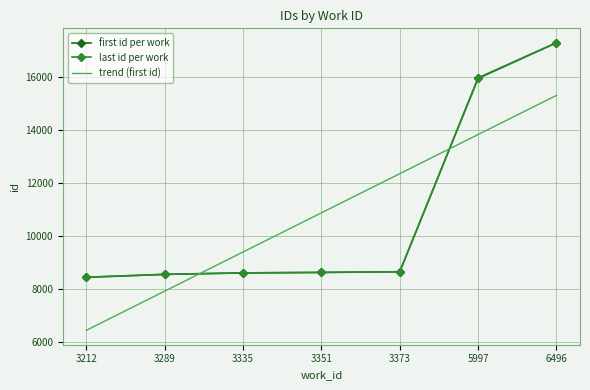

The value of trend (first id) at 3289 is 4495.0. True or false?

False